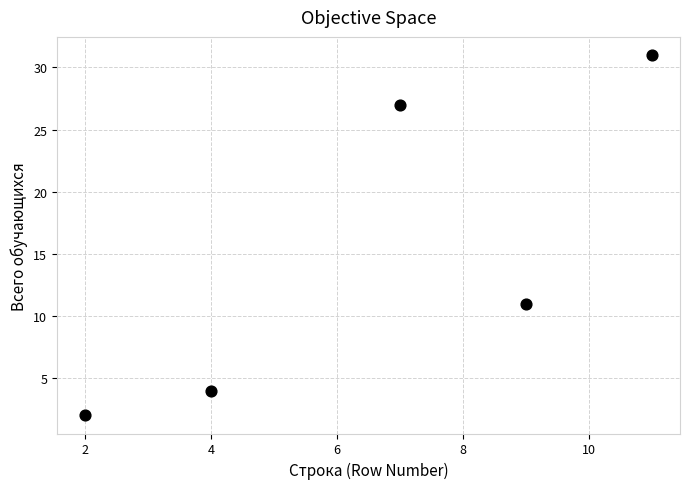

What is the range of Y values (max minus min)?

29